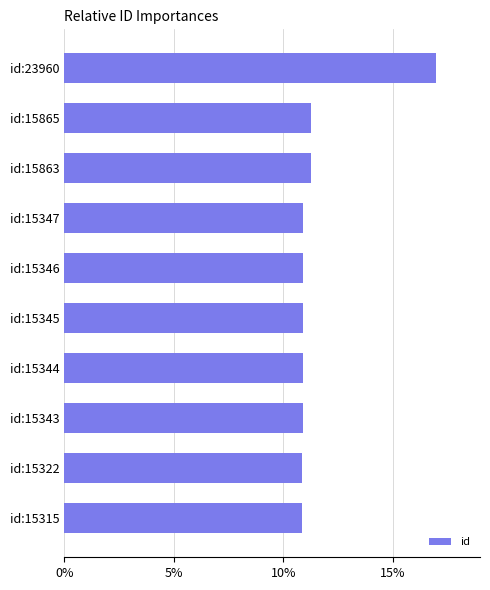

Count the number of data series in this chart.

1